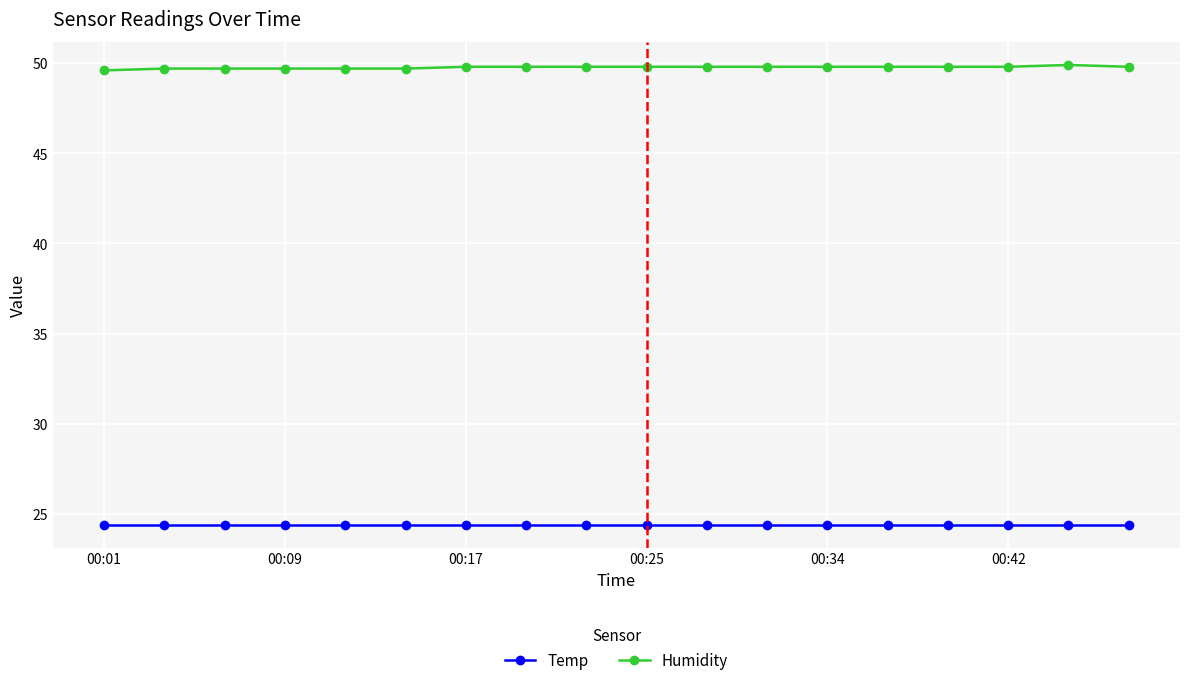

True or false: Humidity and Temp intersect in this chart.

False